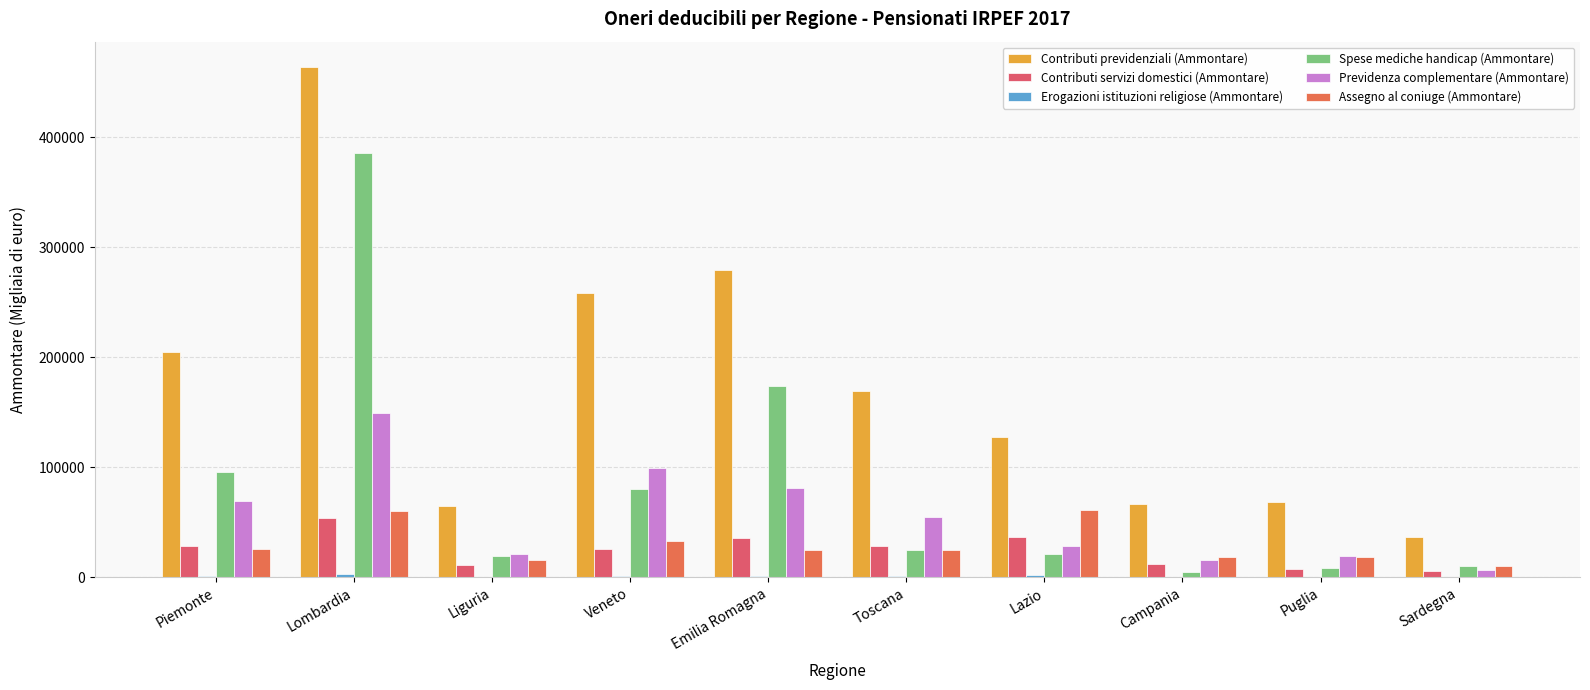

What is the label of the 9th bar from the right?

Lombardia